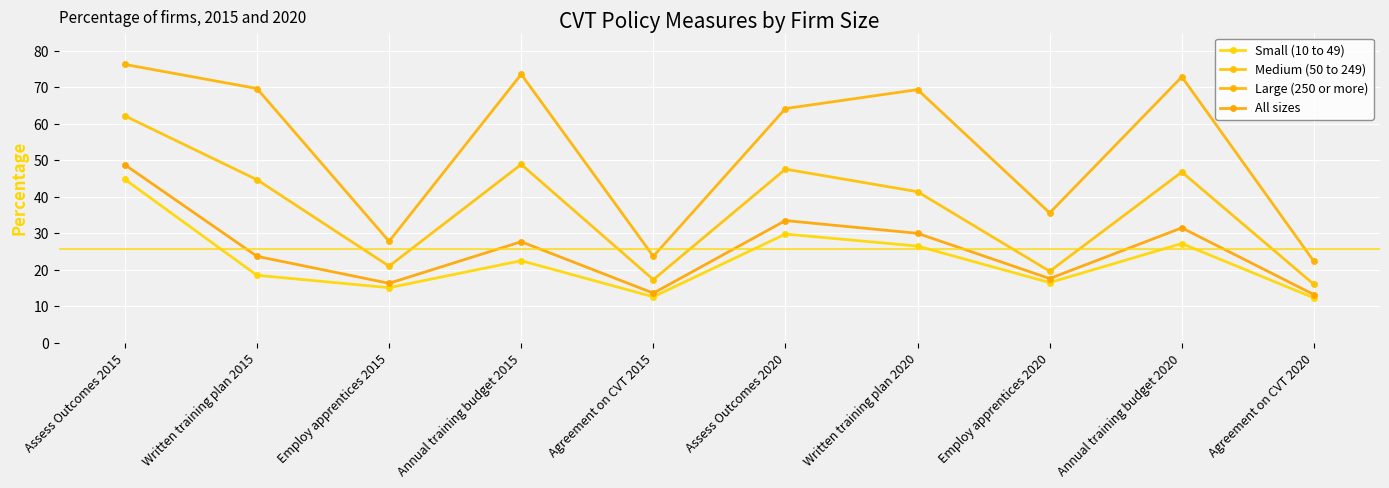

Which series has the largest total across all categories?

Large (250 or more)